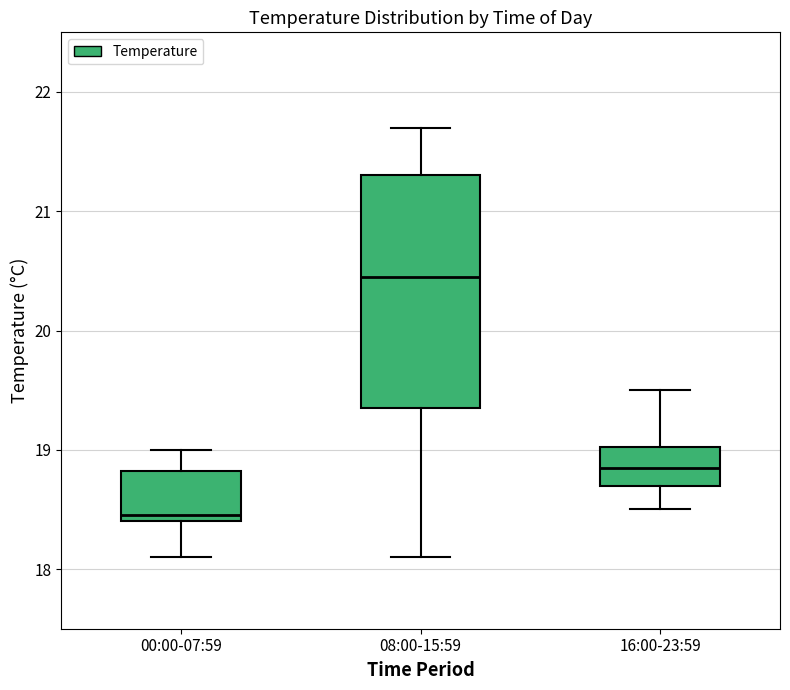

Reading left to right, read every box against the y-axis: the position of its median line, the range the box covers, and the ends of its whiskers. The values are not printed on the chart, so give them approximately, as read against the axis.

00:00-07:59: median 18.5, box 18.4 to 18.8, whiskers 18.1 to 19.0
08:00-15:59: median 20.5, box 19.4 to 21.3, whiskers 18.1 to 21.7
16:00-23:59: median 18.9, box 18.7 to 19.0, whiskers 18.5 to 19.5